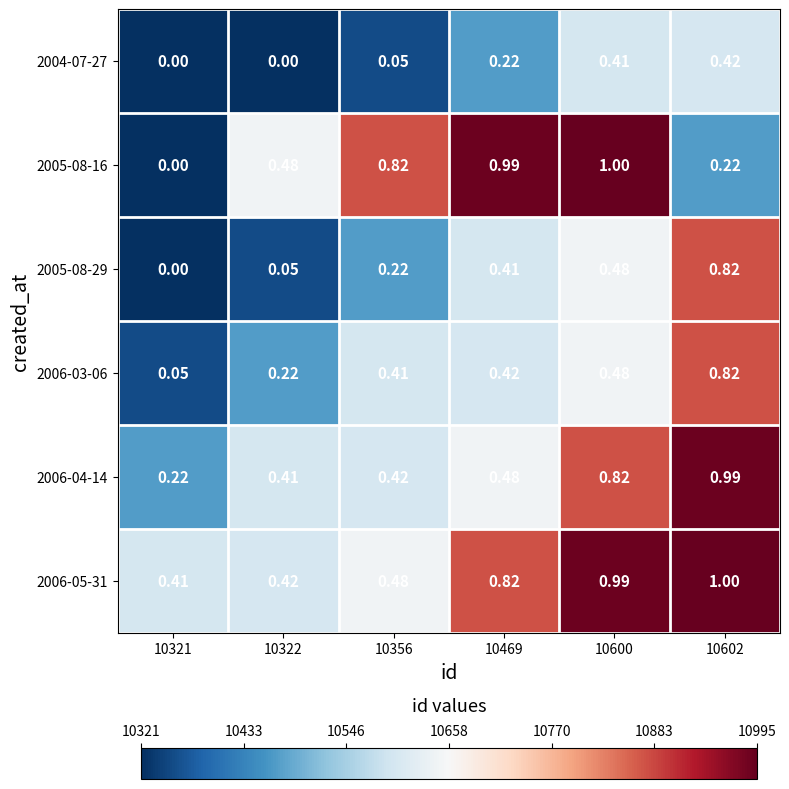

Is the value of 2006-03-06 at 10602 greater than the value of 2005-08-16 at 10602?

Yes